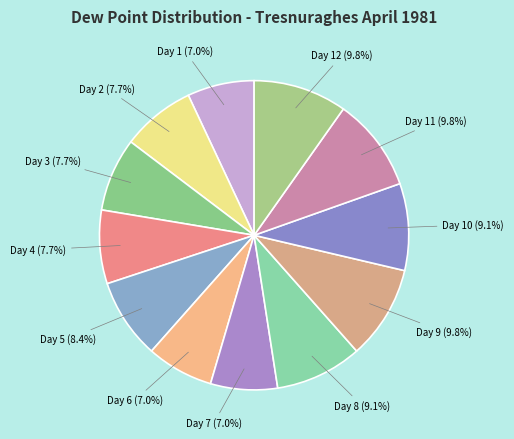

What portion of the pie excludes Day 12?

90.2%